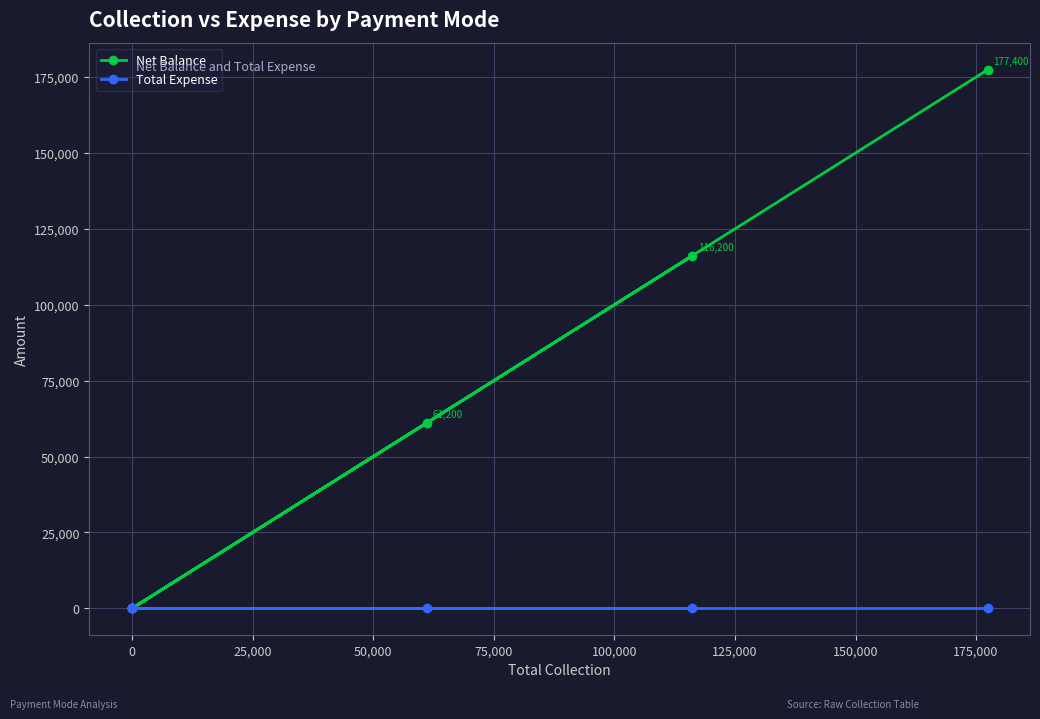

Which series has the widest spread of values?

Net Balance